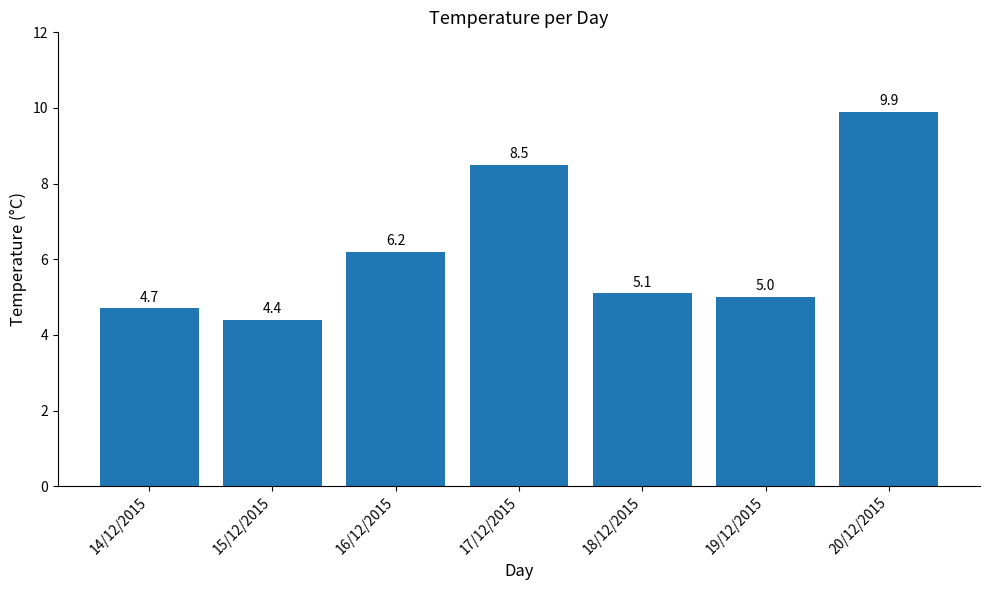

What is the label of the 6th bar from the right?

15/12/2015